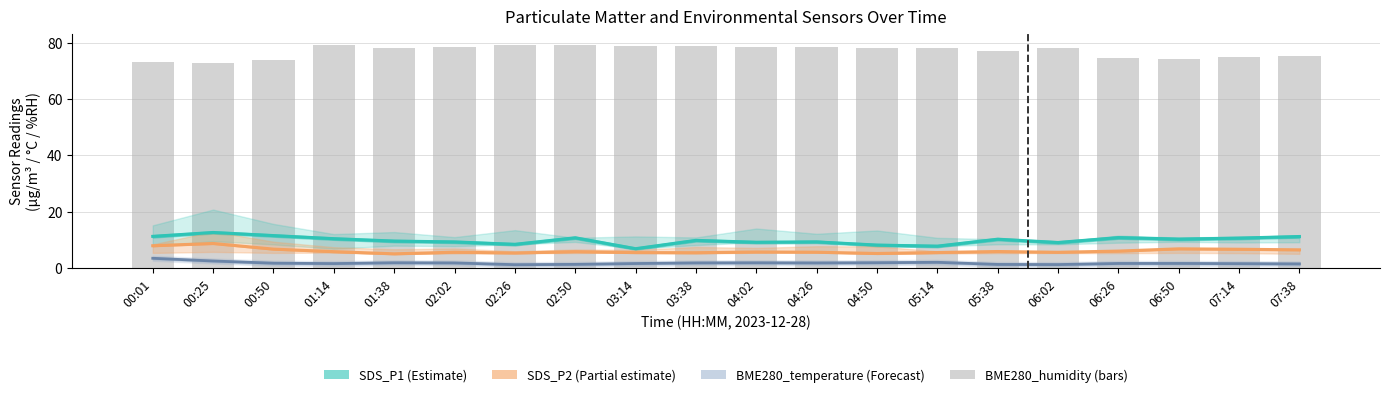

What is the label of the 20th bar from the right?

00:01